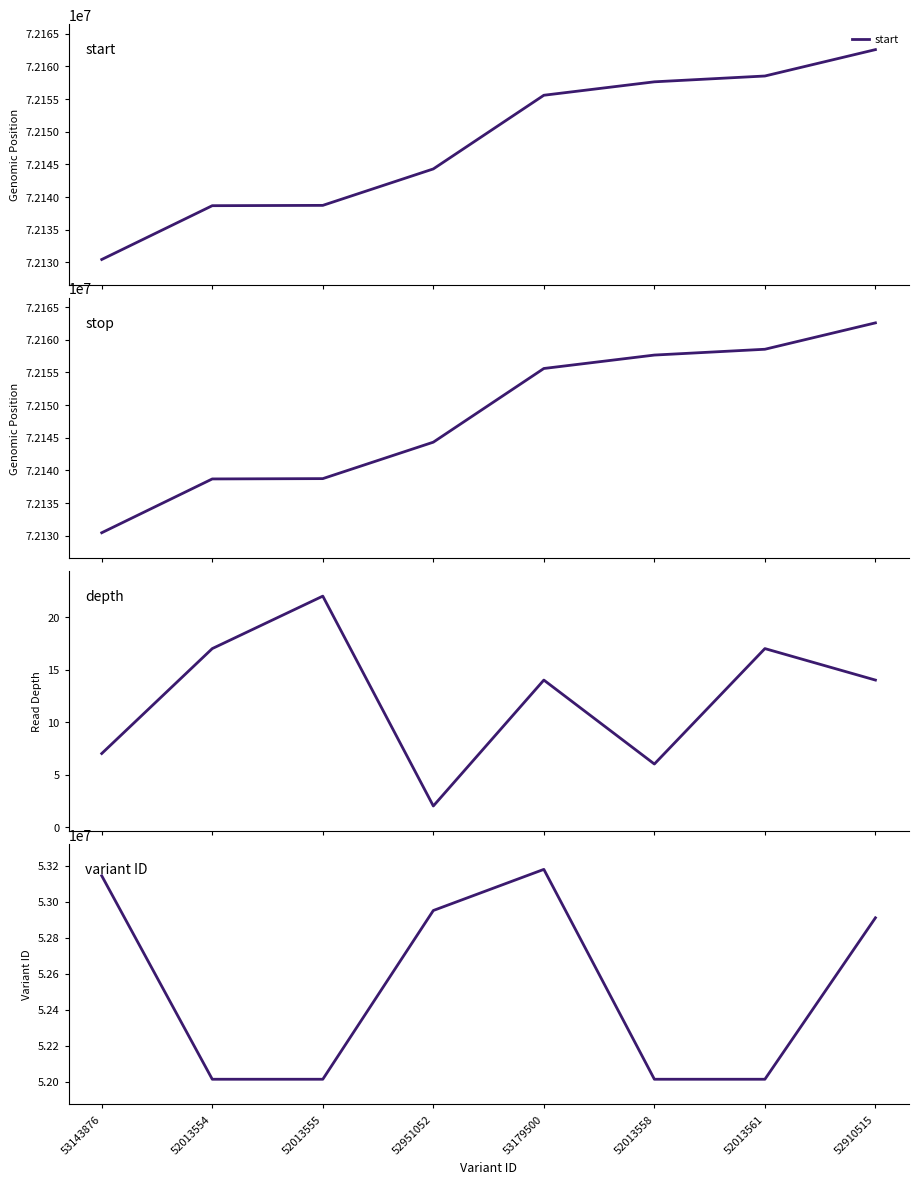

What is the value of the variant ID point at the 4th from the left?

52951052